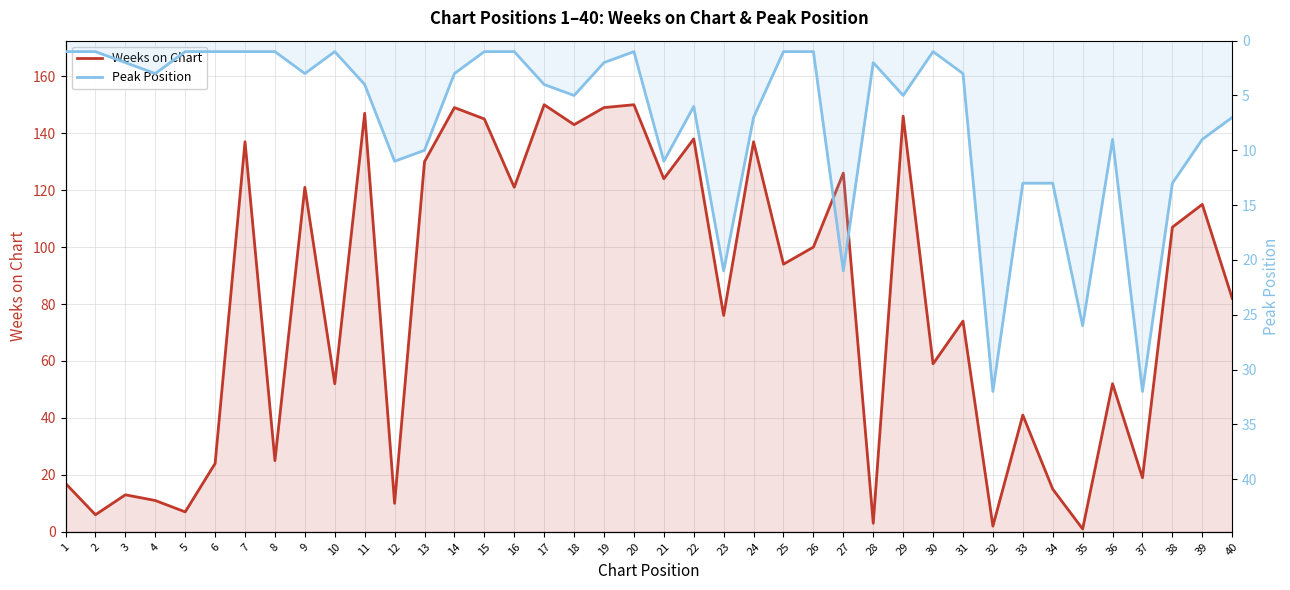

Which has a higher value, 4 or 10?

10